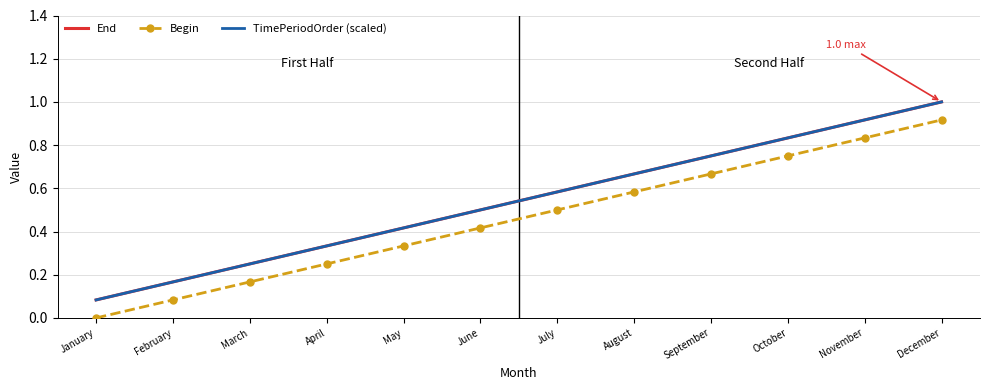

How many series are shown in this chart?

3